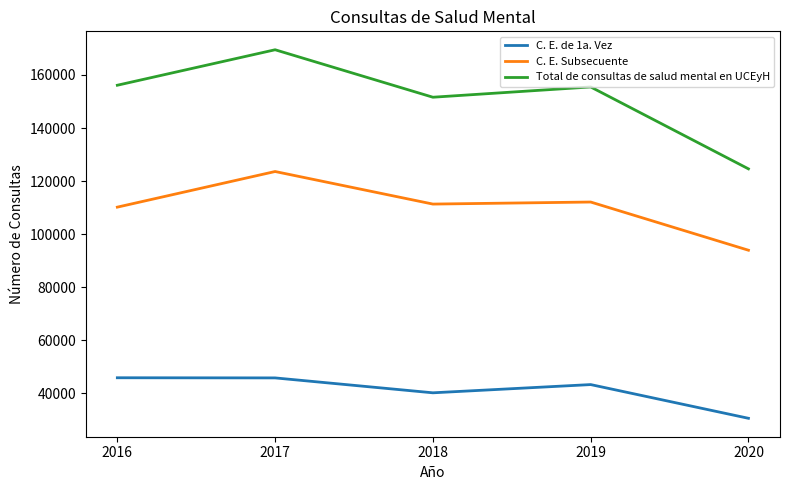

Does the chart have visible grid lines?

No